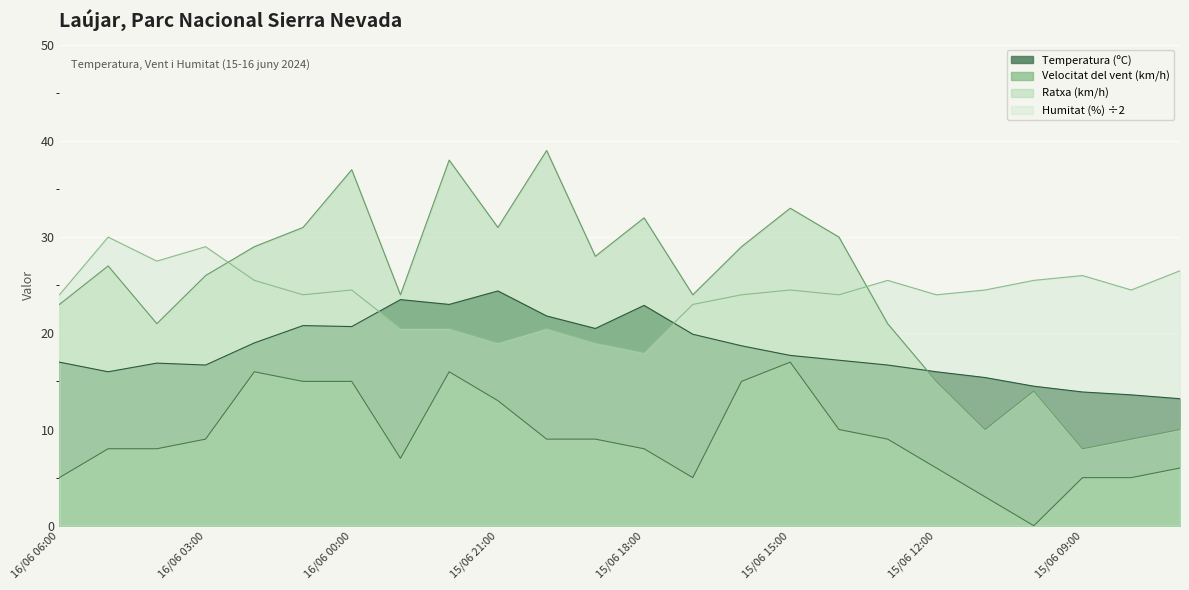

Between 15/06 09:00 and 15/06 20:00, which series saw the biggest shift?

Ratxa (km/h)